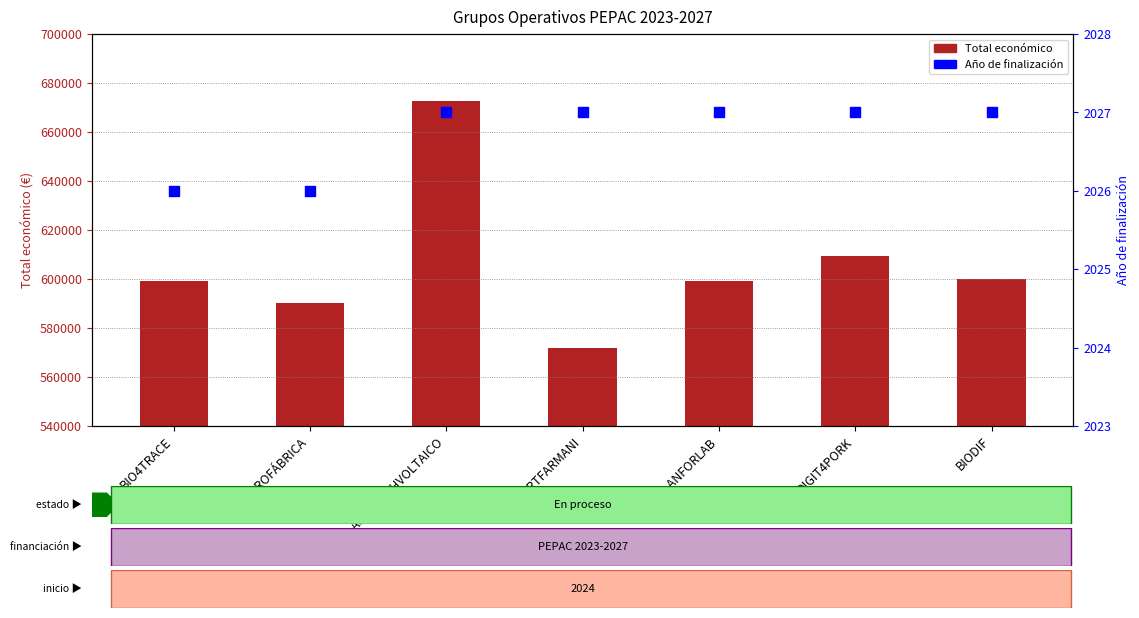

Which series has the largest total across all categories?

Total económico